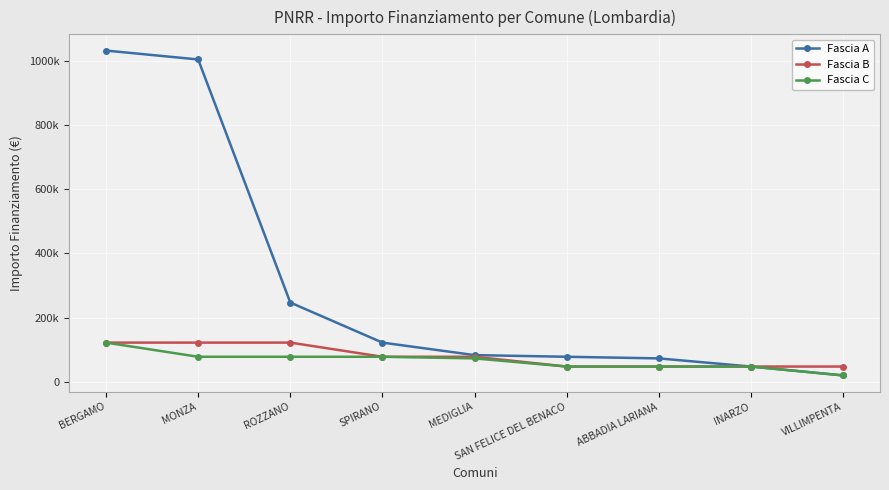

Which category has the highest value in the Fascia B series?

BERGAMO